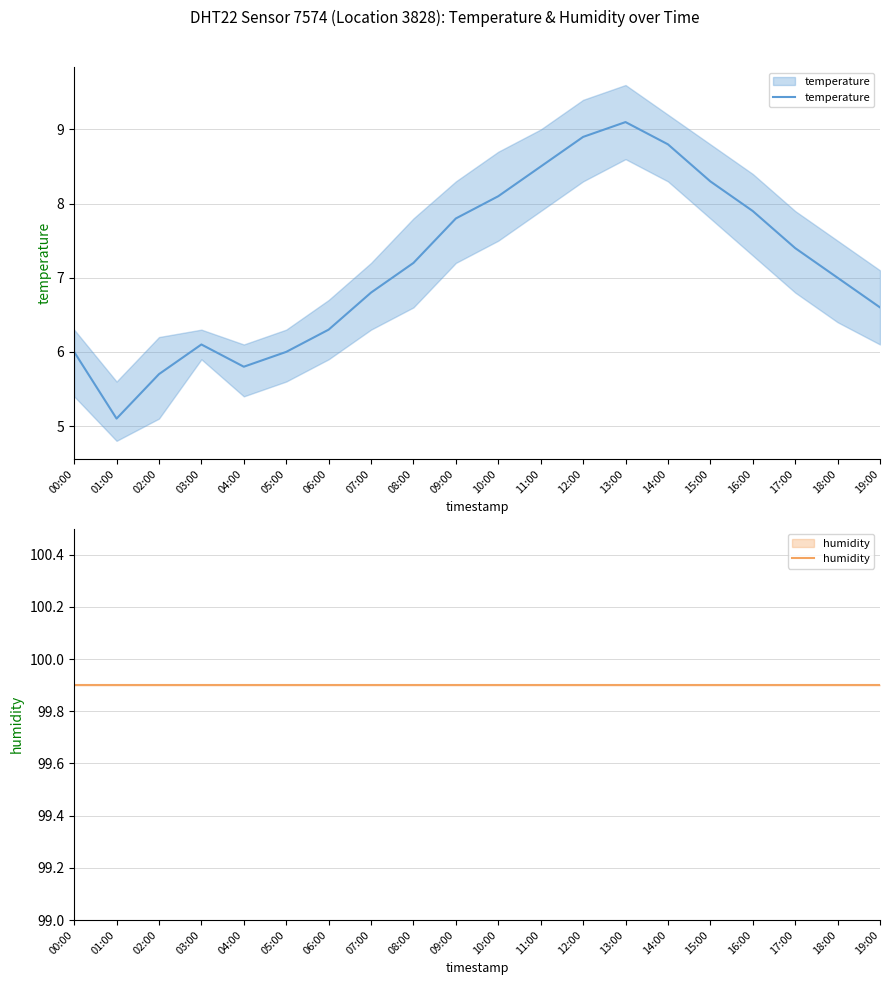

What is the label of the 4th point from the right?

16:00